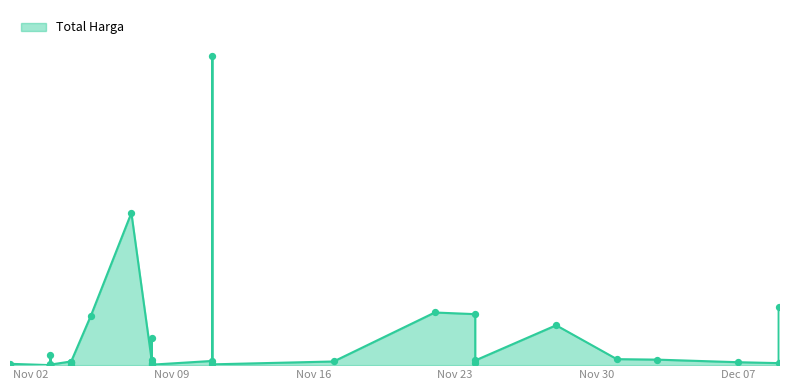

What is the change in value from 2021-11-24 to 2021-12-01?

+36977800